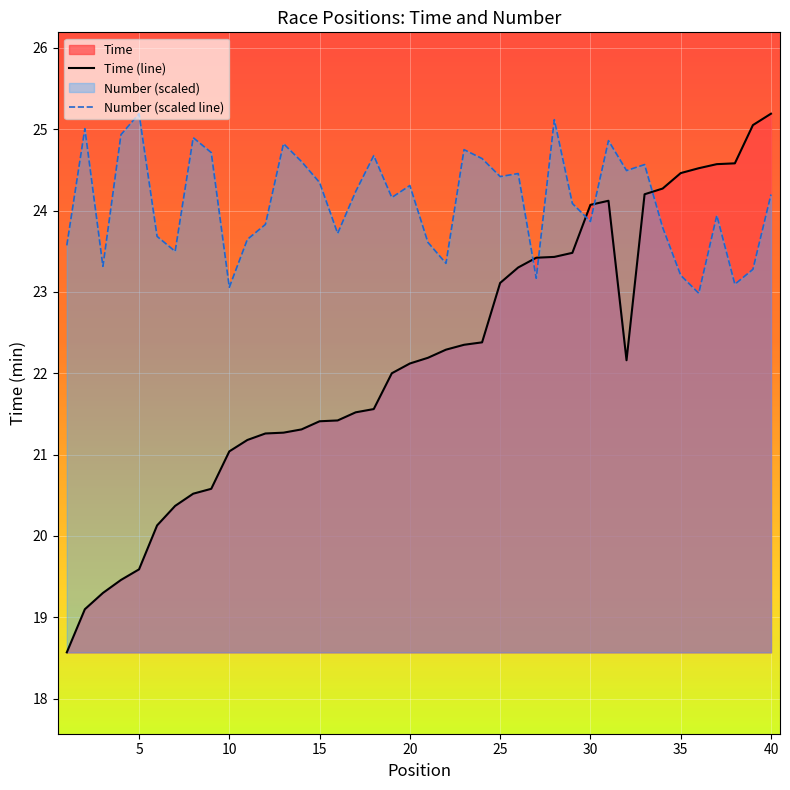

What is the minimum value for Time (line)?

18.6